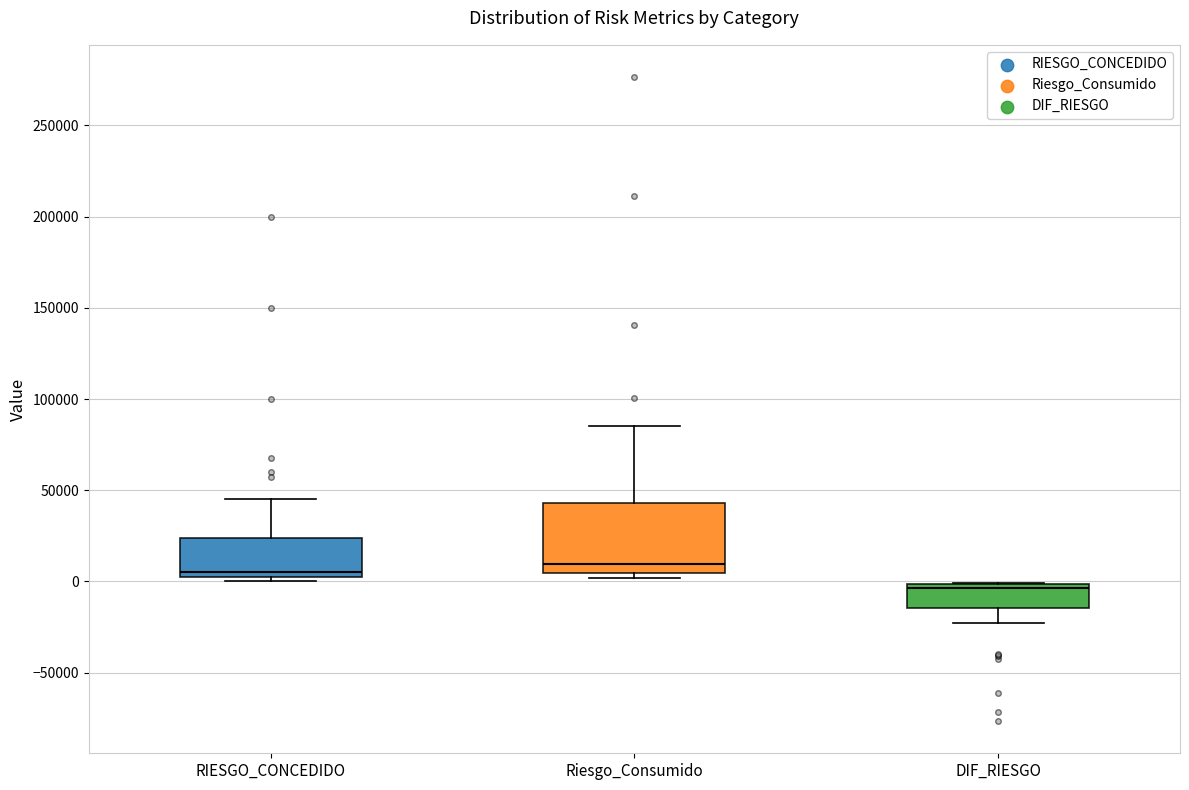

Where is the lower edge of the box for Riesgo_Consumido on the y-axis? The values are not printed on the chart, so give them approximately, as read against the axis.

5000